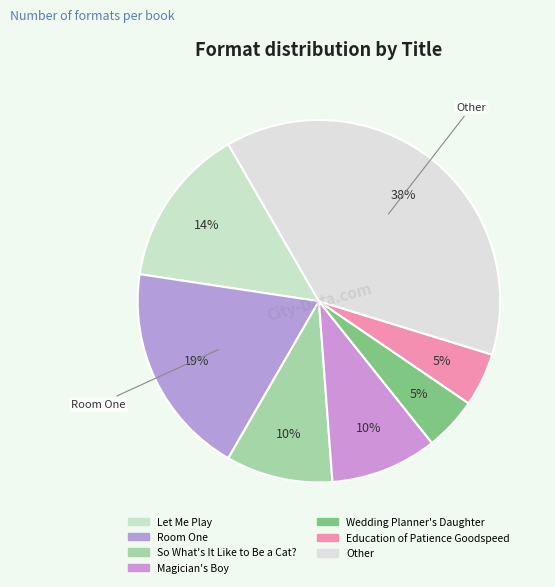

How many segments does this pie chart have?

7